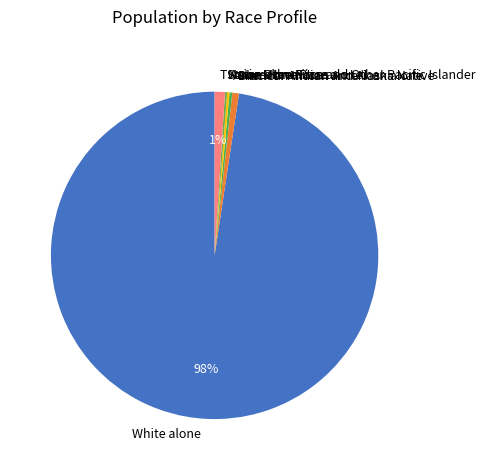

What percentage is the Two or More Races slice, to the nearest percent?

1%